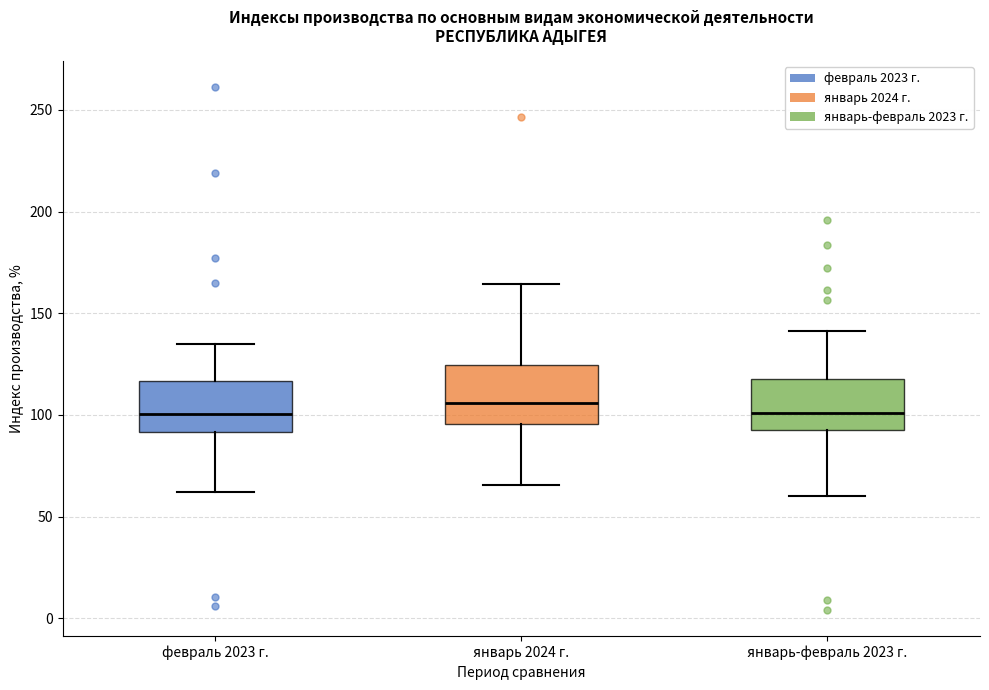

Reading left to right, transcribe this box plot: for each box, give where its median line is, the range the box spans, and where its two whiskers end, as read against the y-axis. The values are not printed on the chart, so give them approximately, as read against the axis.

февраль 2023 г.: median 100, box 90 to 115, whiskers 60 to 135
январь 2024 г.: median 105, box 95 to 125, whiskers 65 to 165
январь-февраль 2023 г.: median 100, box 95 to 120, whiskers 60 to 140